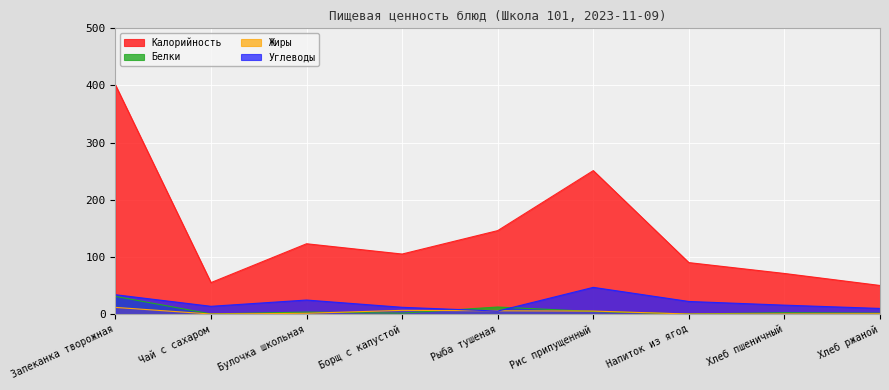

How many lines are shown in the chart?

4